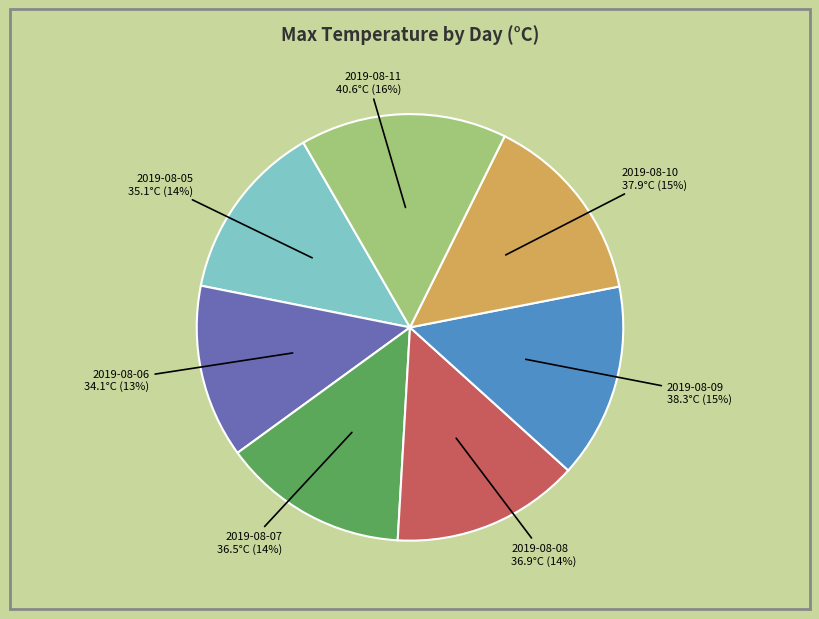

To the nearest percent, what is the average slice percentage?

14%